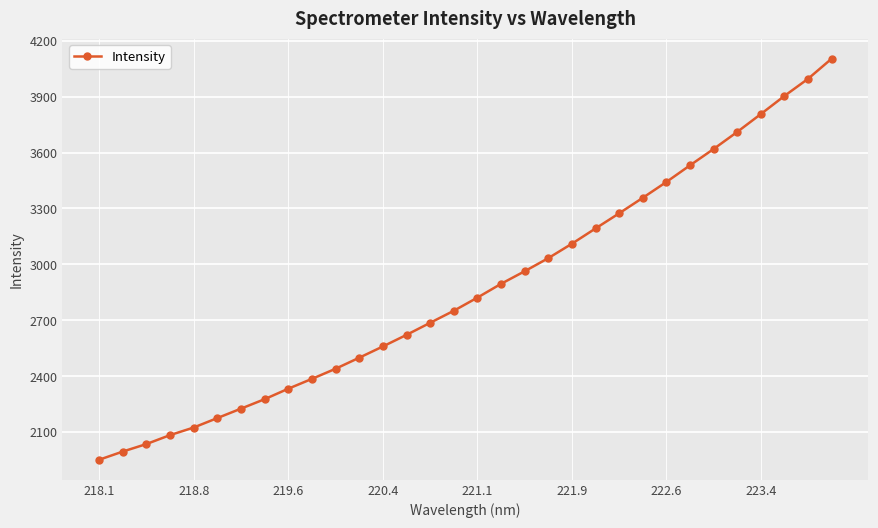

What is the maximum value shown in the chart?

4104.4